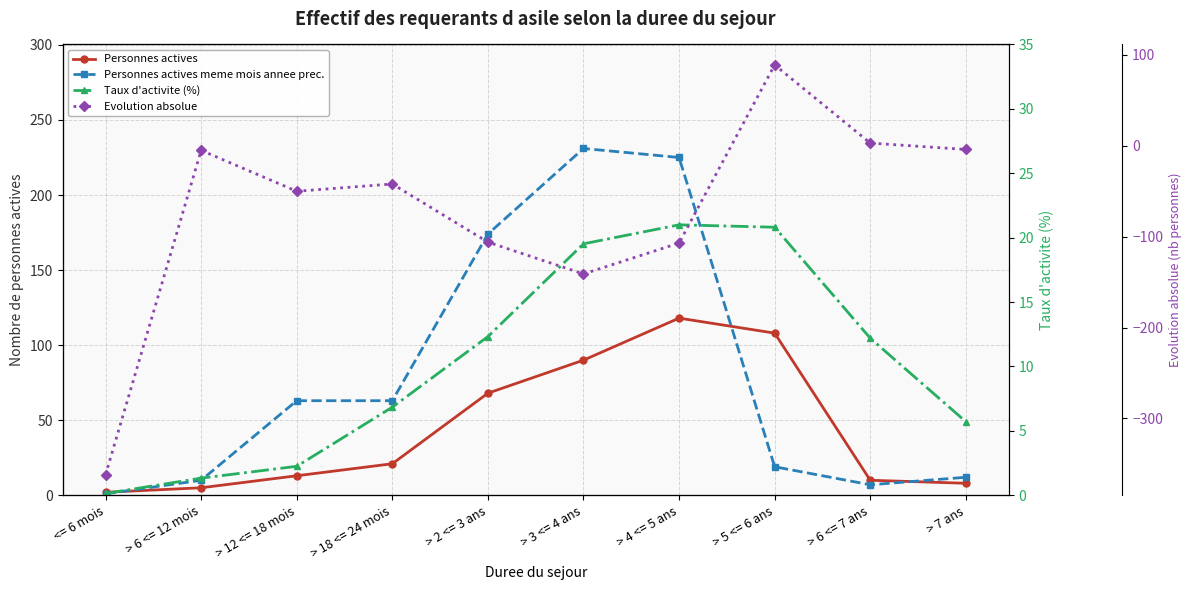

Rank the series at > 2 <= 3 ans from highest to lowest value.

Personnes actives meme mois annee prec., Personnes actives, Taux d'activite (%), Evolution absolue